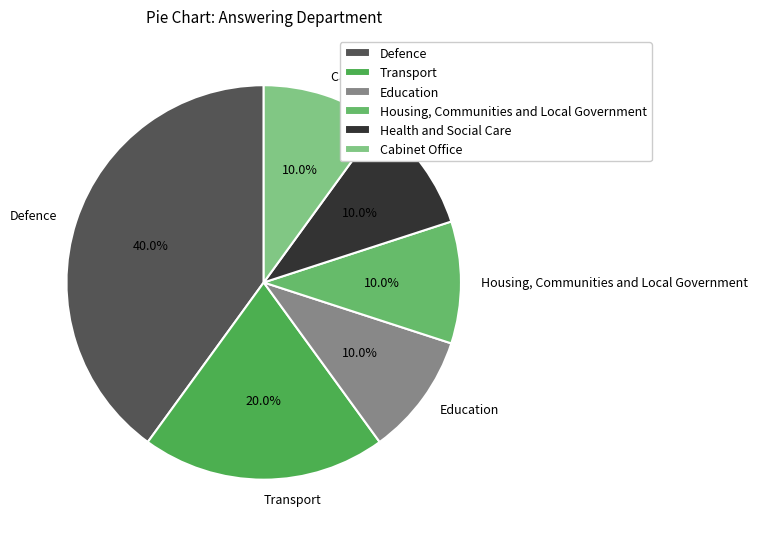

What is the ratio of the value at Cabinet Office to the value at Education?

1.0